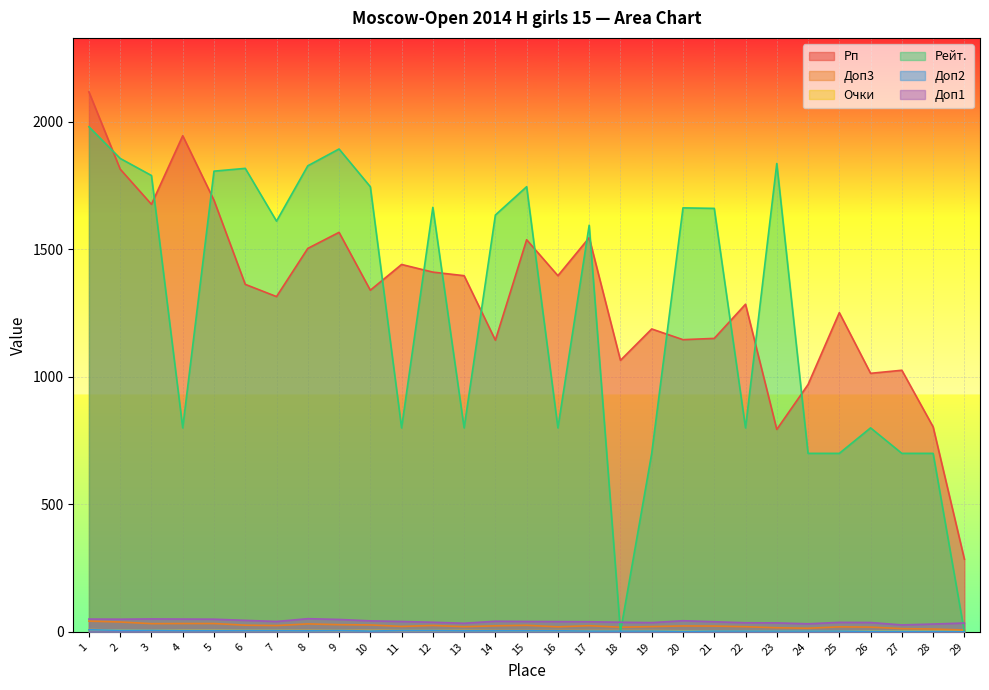

True or false: Доп3 and Рп cross at least once.

False